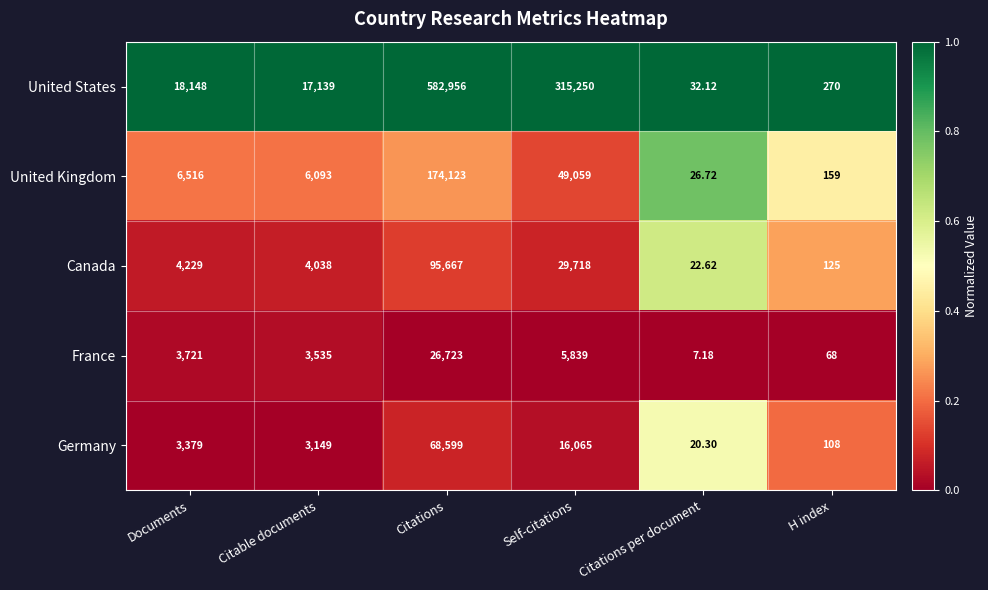

Where is United Kingdom nearest to the value 87074?

Self-citations